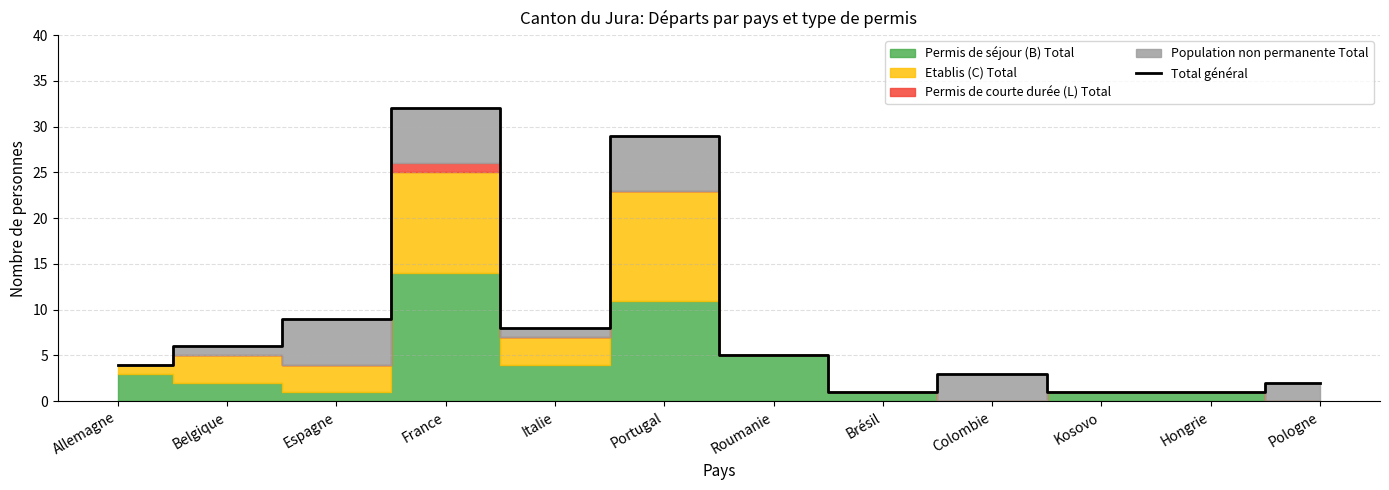

What is the minimum value shown in the chart?

1